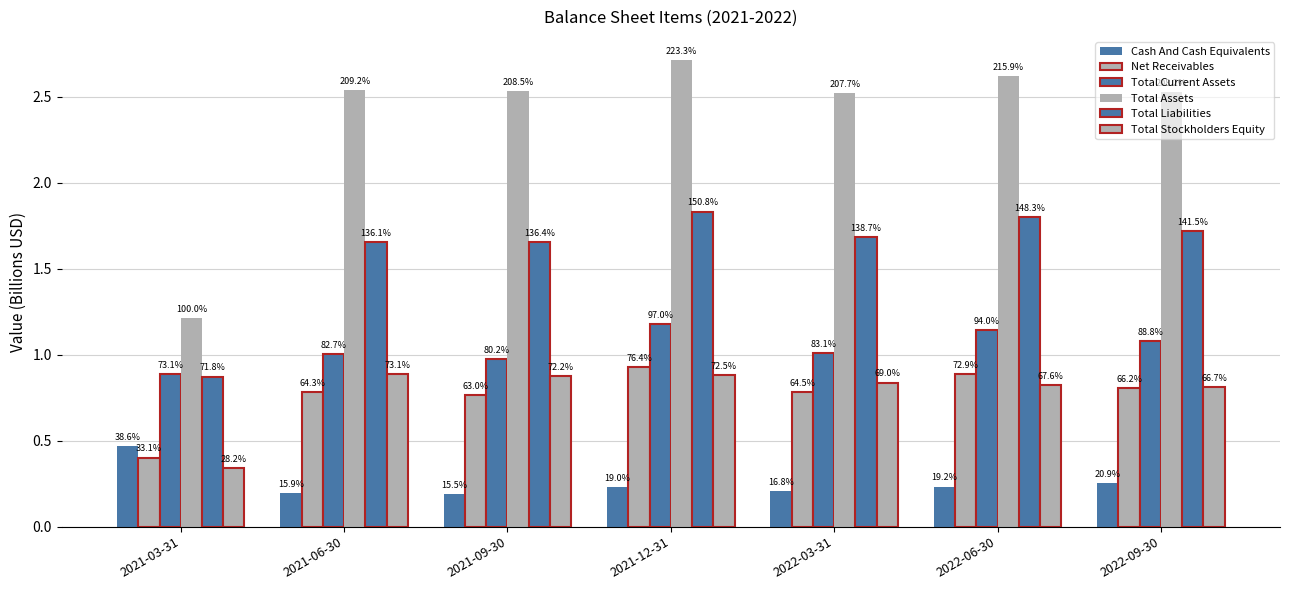

At which category does the chart reach its minimum across all series?

2021-09-30